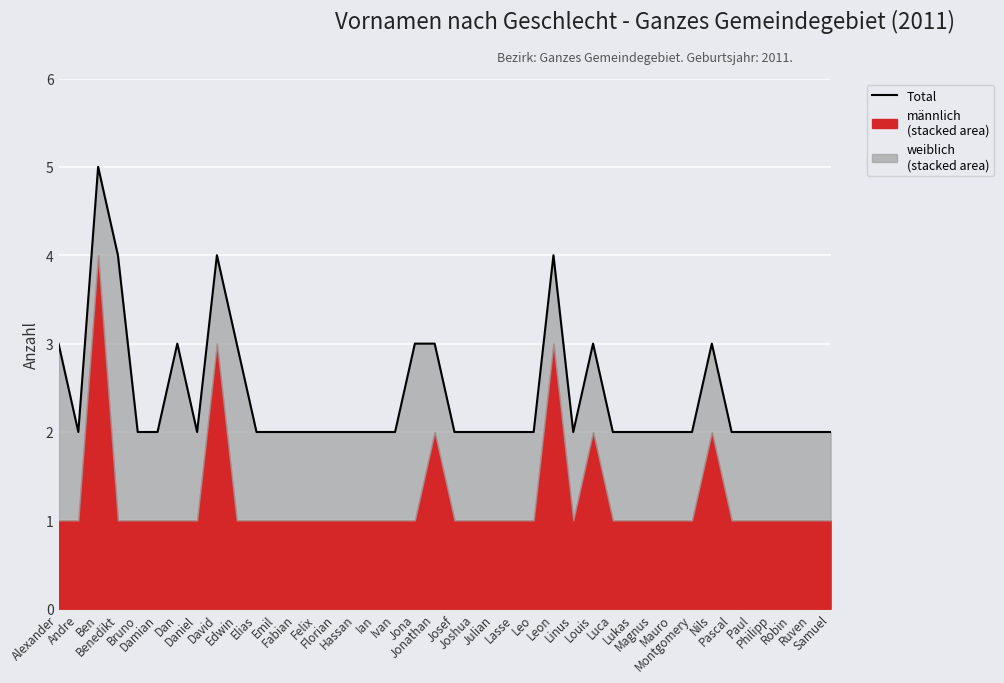

True or false: the data has more than 2 interior local peaks.

True